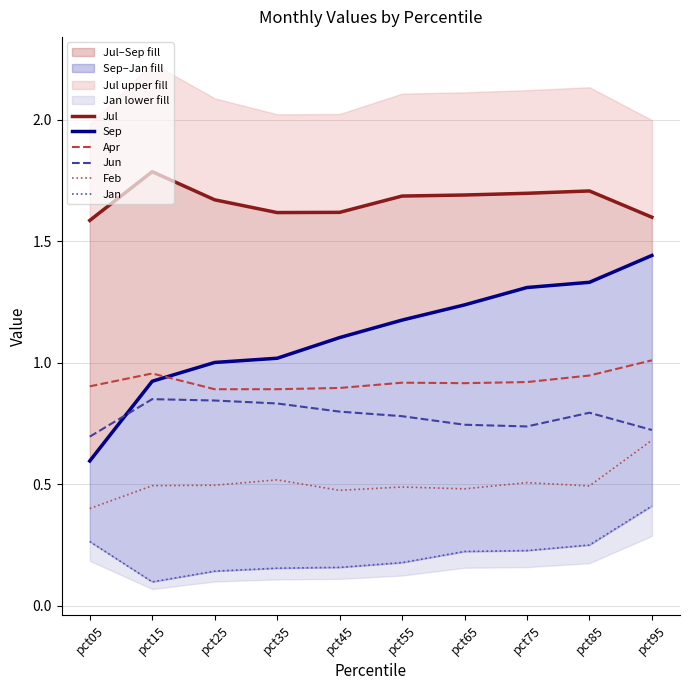

What is the average value of the Jan series?

0.2